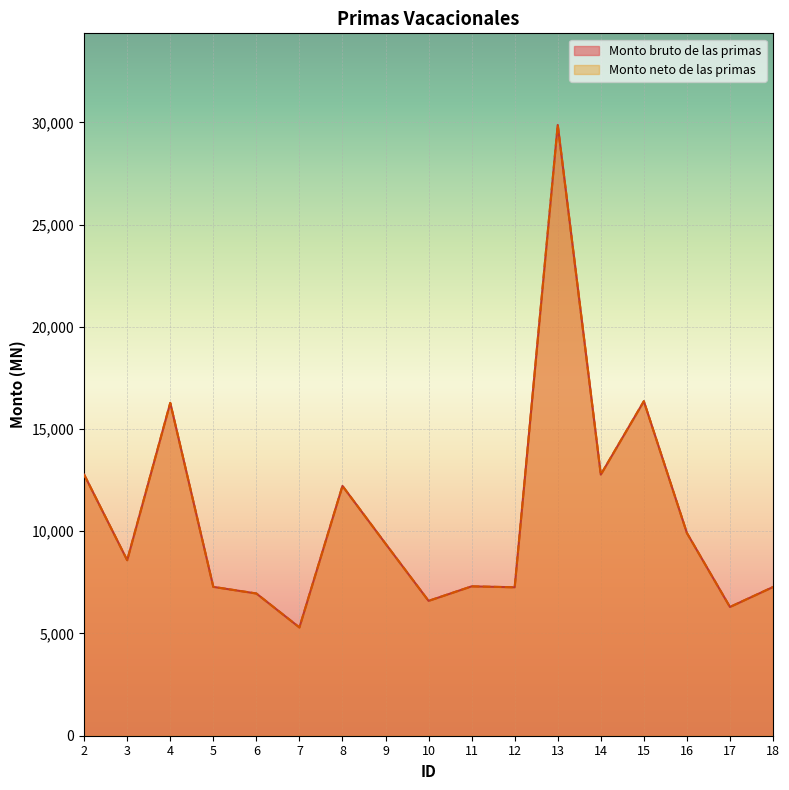

What is the highest value of the Monto bruto de las primas series?

29873.4